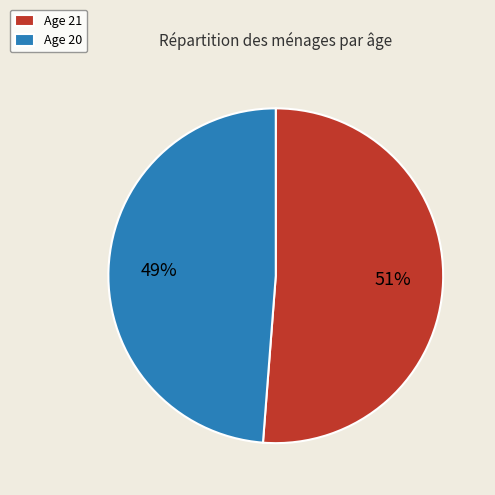

What is the ratio of the value at Age 20 to the value at Age 21?

1.0